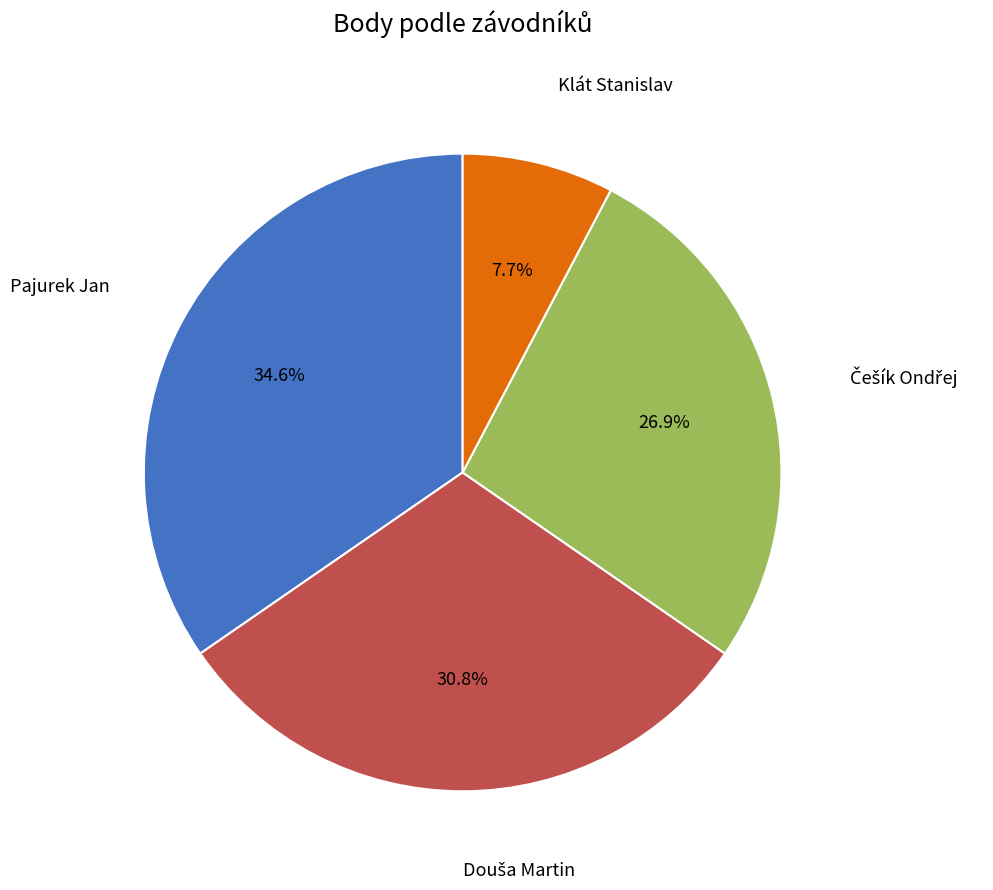

Is there any slice that represents more than half of the pie?

No